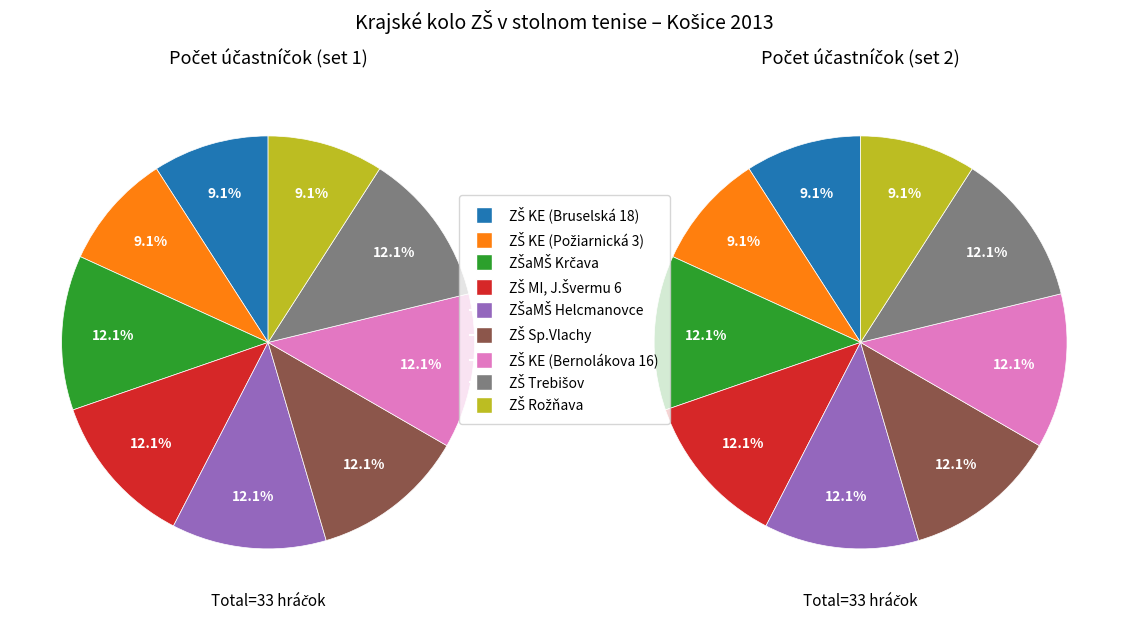

Which slice is the largest?

ZŠaMŠ Krčava